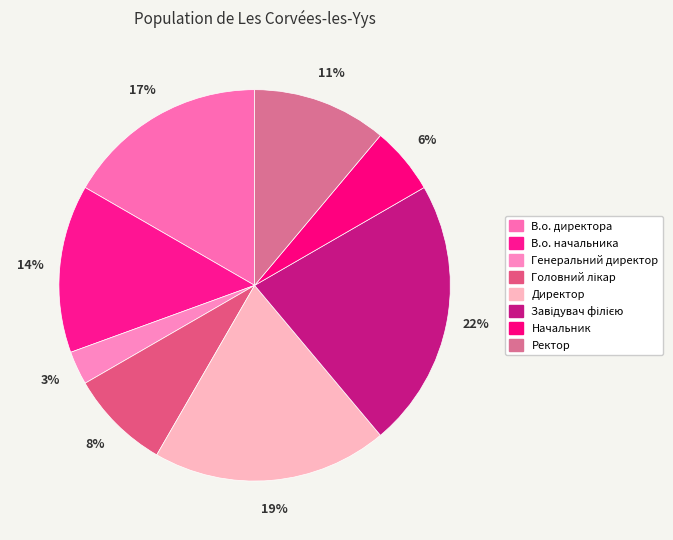

Rank the categories by value from lowest to highest.

Генеральний директор, Начальник, Головний лікар, Ректор, В.о. начальника, В.о. директора, Директор, Завідувач філією